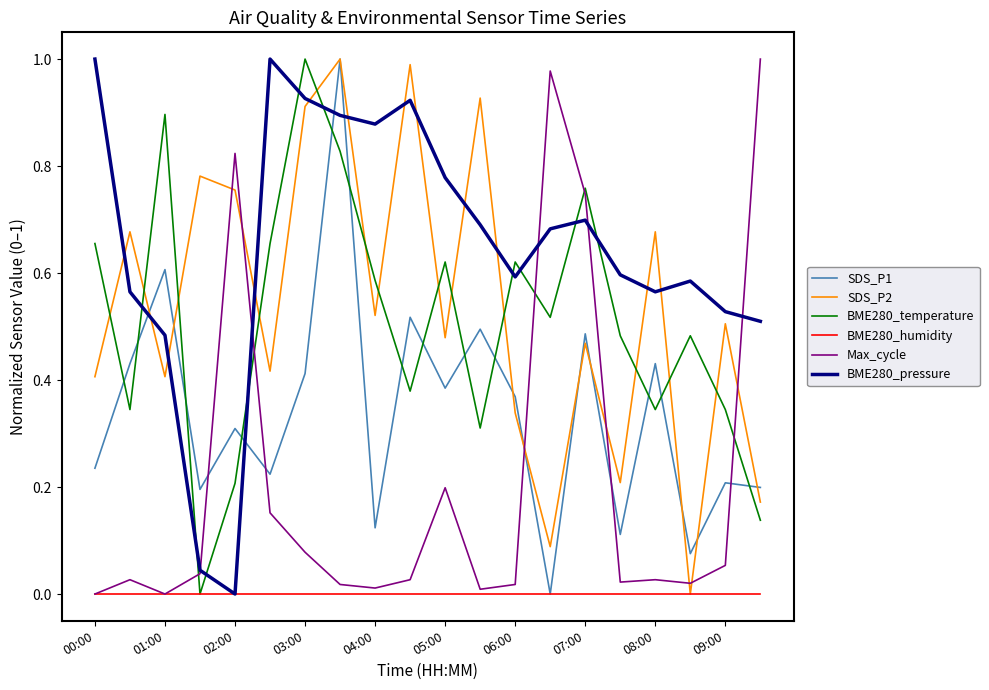

True or false: BME280_temperature and SDS_P2 cross at least once.

True